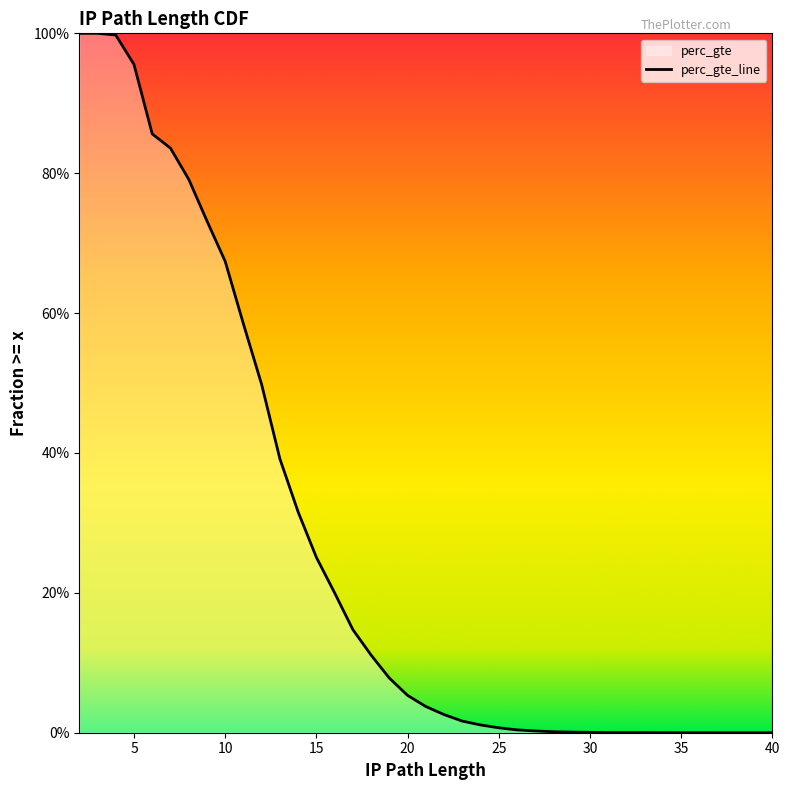

The chart shows a value of 0.0 at 23. True or false?

False